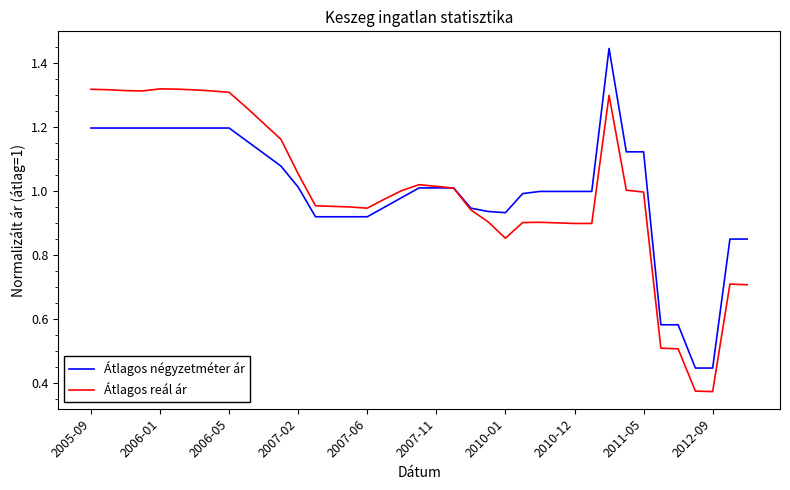

Which series has the widest spread of values?

Átlagos négyzetméter ár